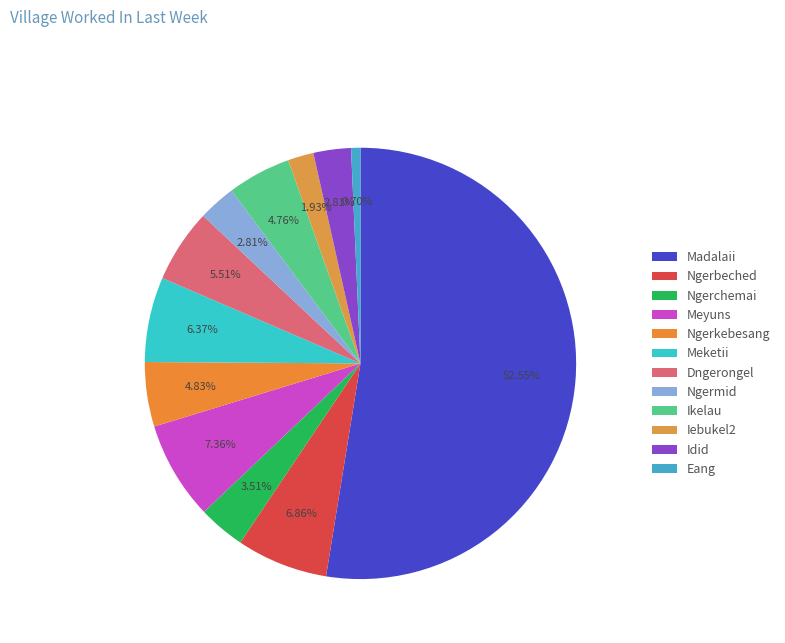

The Iebukel2 slice represents 2% of the pie. True or false?

True